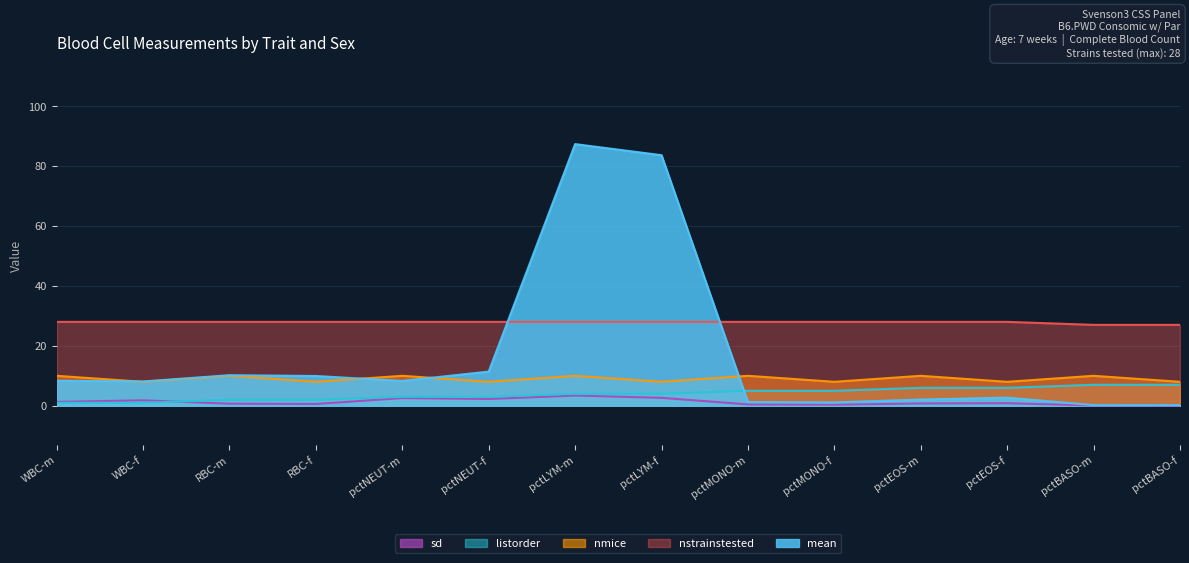

At which label does listorder first exceed 4?

pctMONO-m